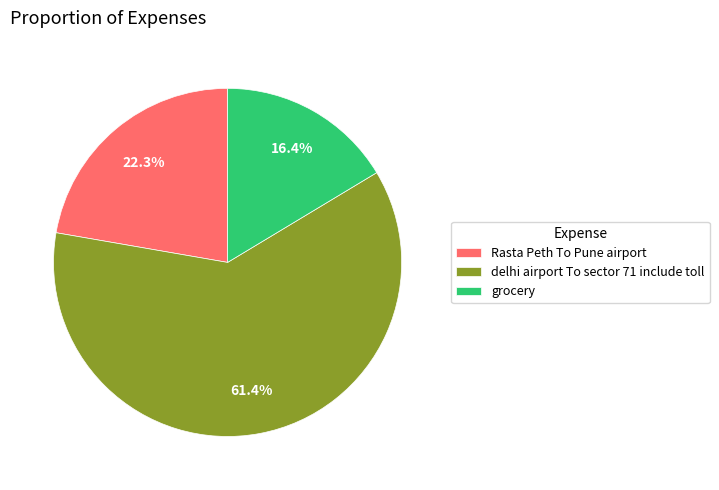

What is the ratio of the value at grocery to the value at Rasta Peth To Pune airport?

0.7